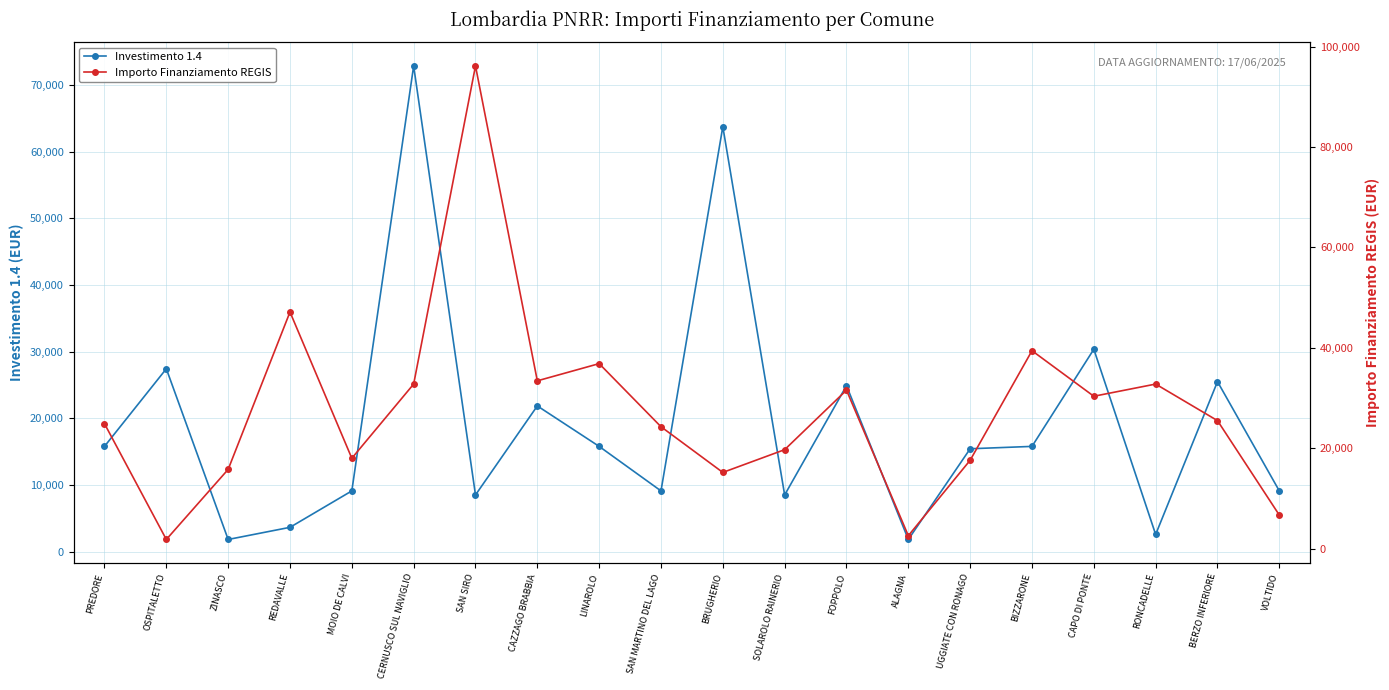

What is the label of the 14th point from the right?

SAN SIRO